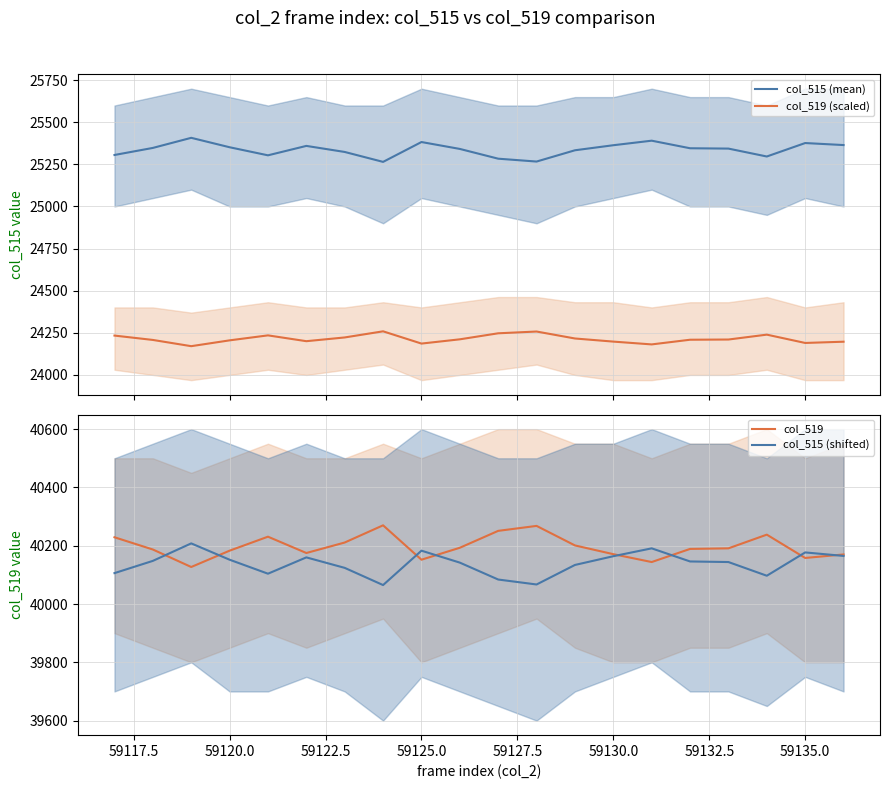

True or false: col_519 (scaled) and col_515 (mean) intersect in this chart.

False